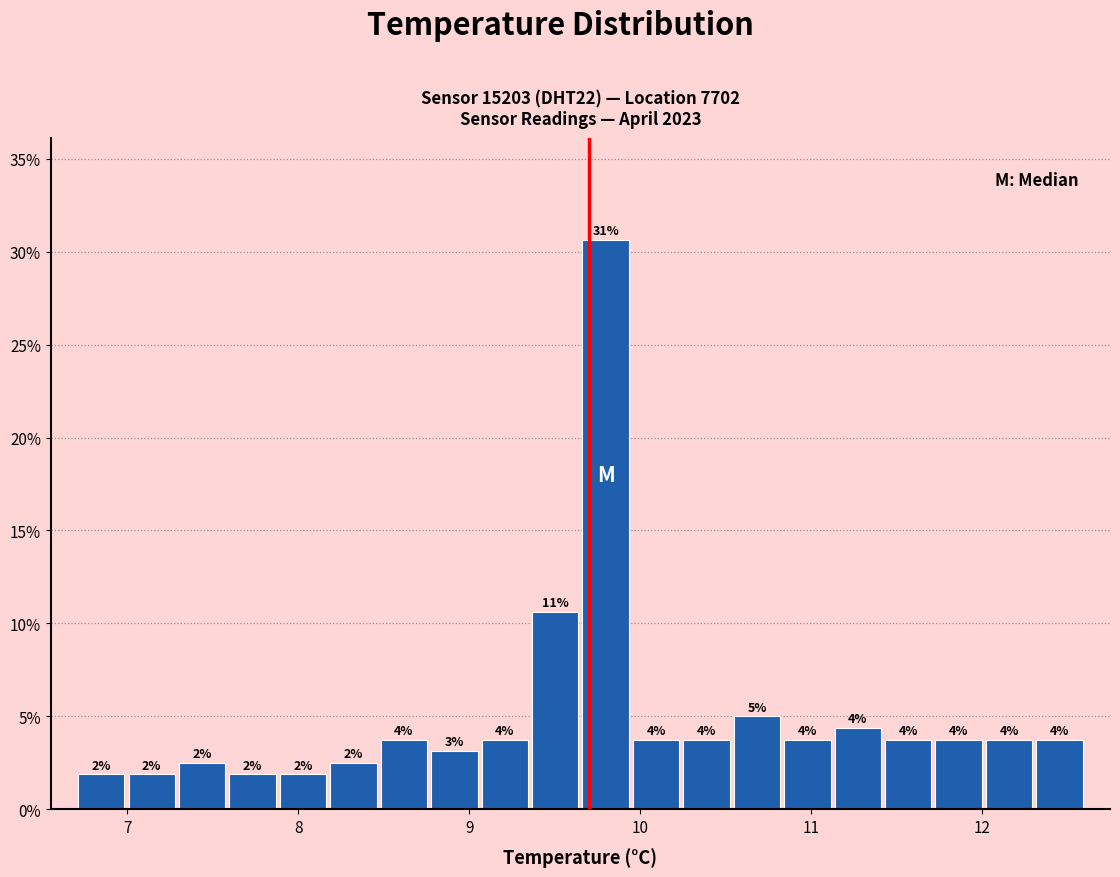

Read against the x-axis, roughly where is the centre of the tallest bar?

9.8